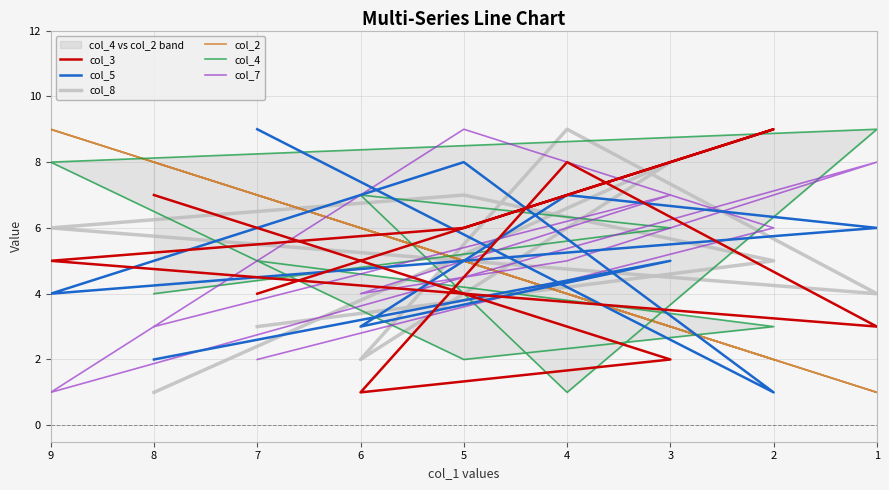

What is the highest value of the col_5 series?

9